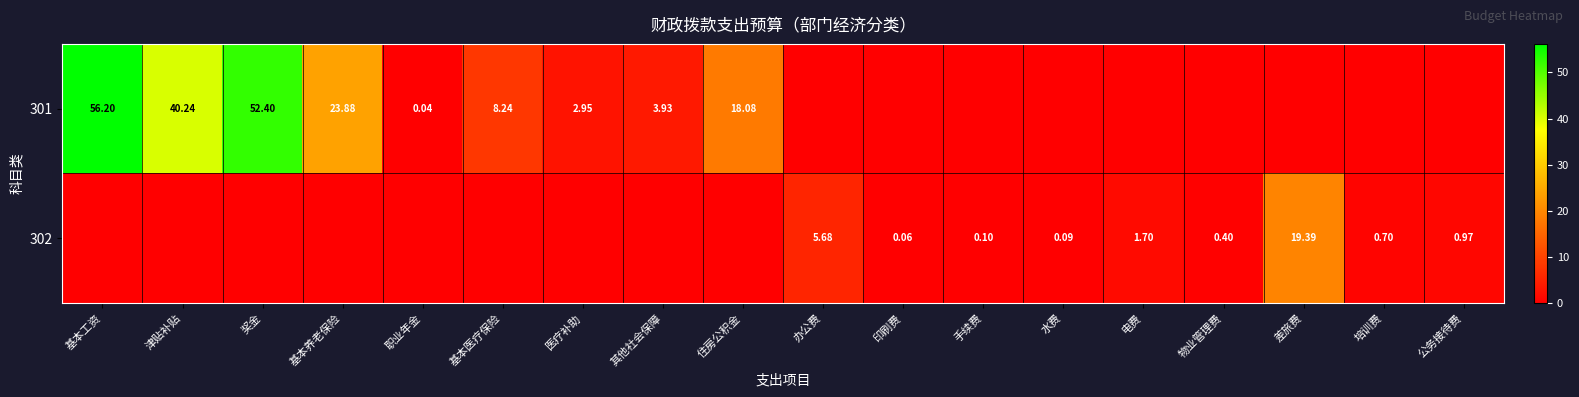

How many series are shown in this chart?

2